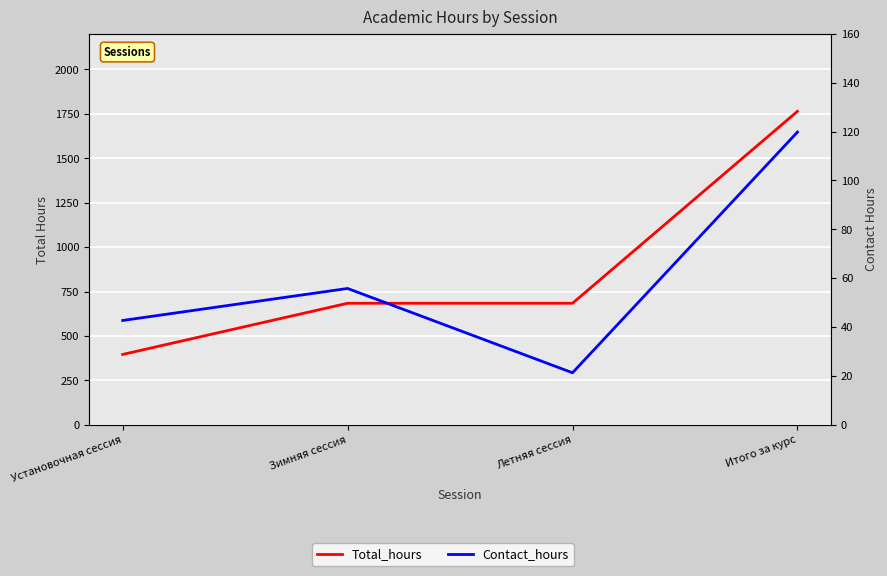

At how many categories does at least one series exceed 210?

4